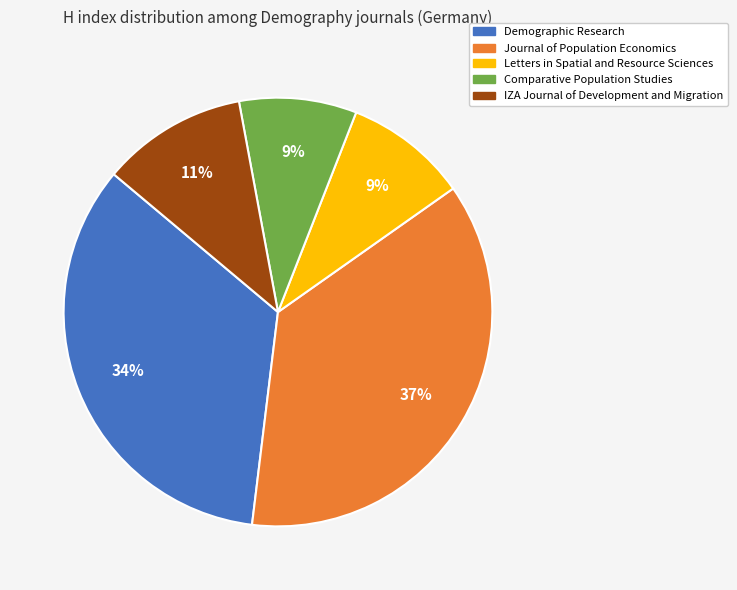

How many segments does this pie chart have?

5